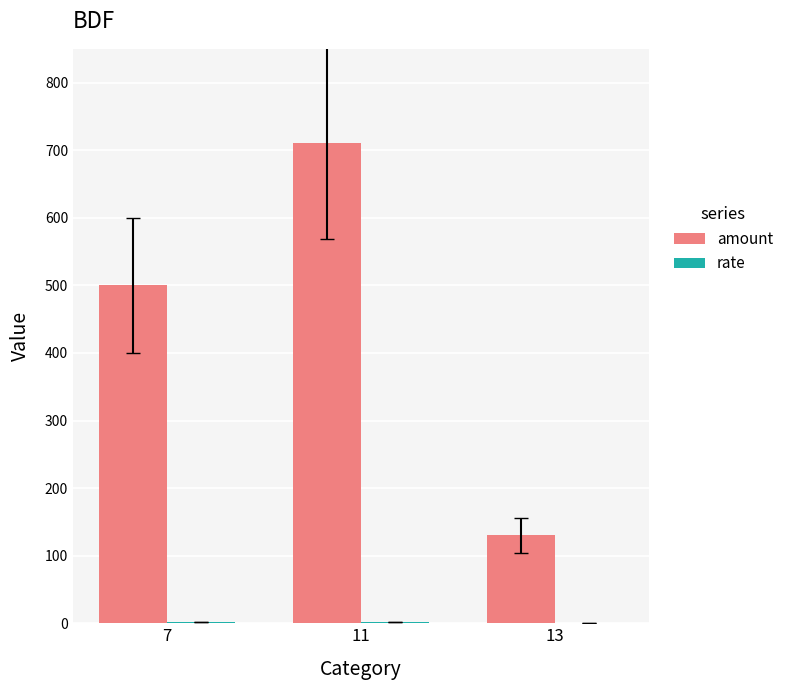

At which category is the sum across all series the highest?

11